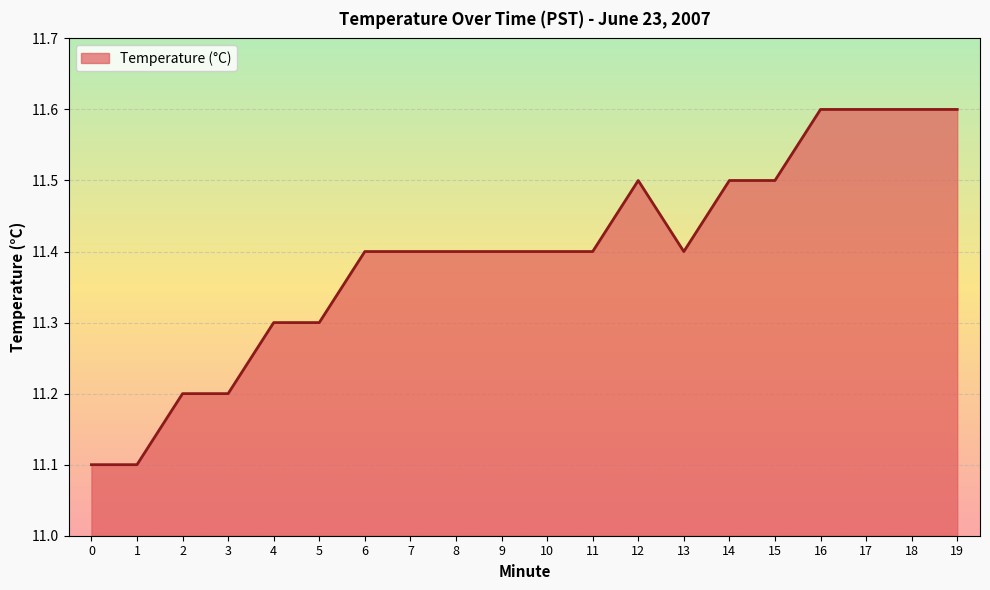

Between 16 and 8, which is larger?

16